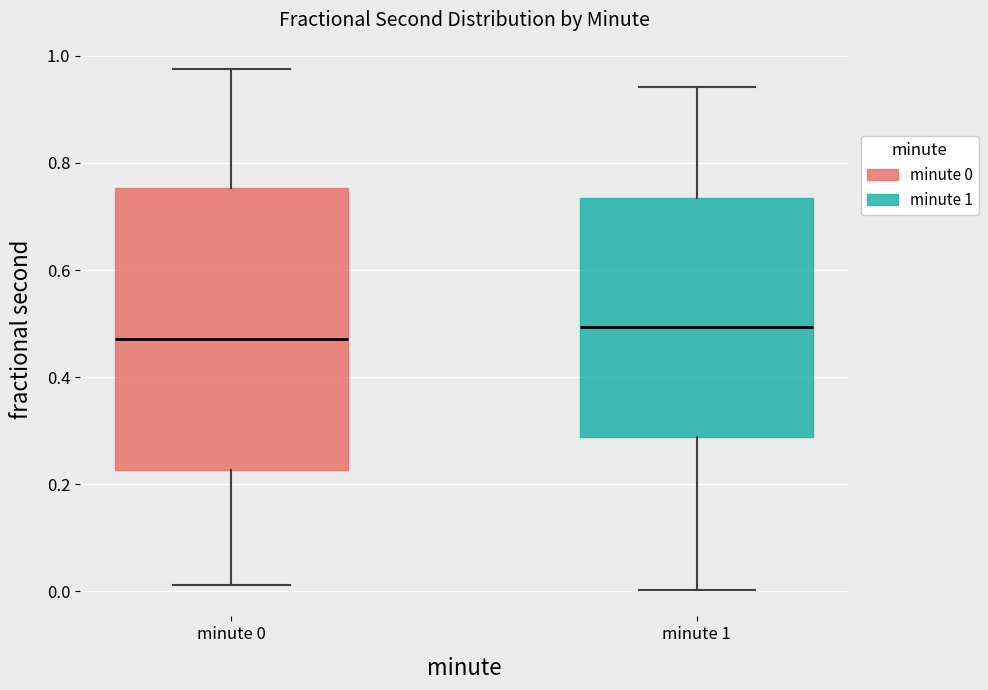

Comparing the boxes themselves (not the whiskers), which one is the tallest?

minute 0